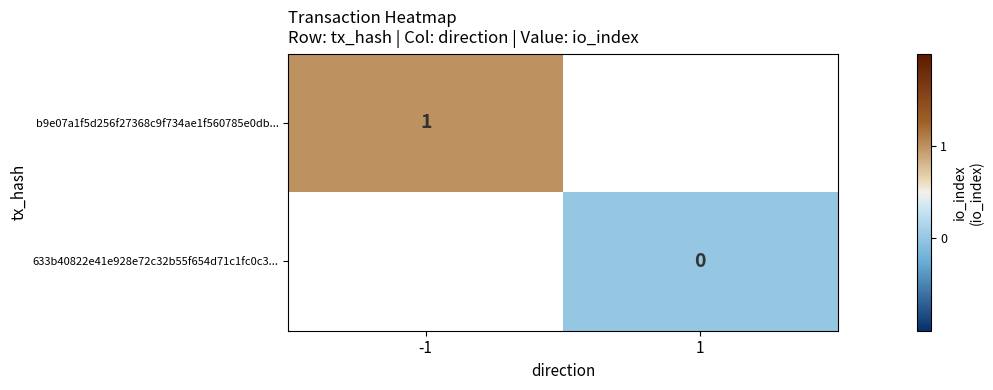

Count the number of categories in the chart.

2